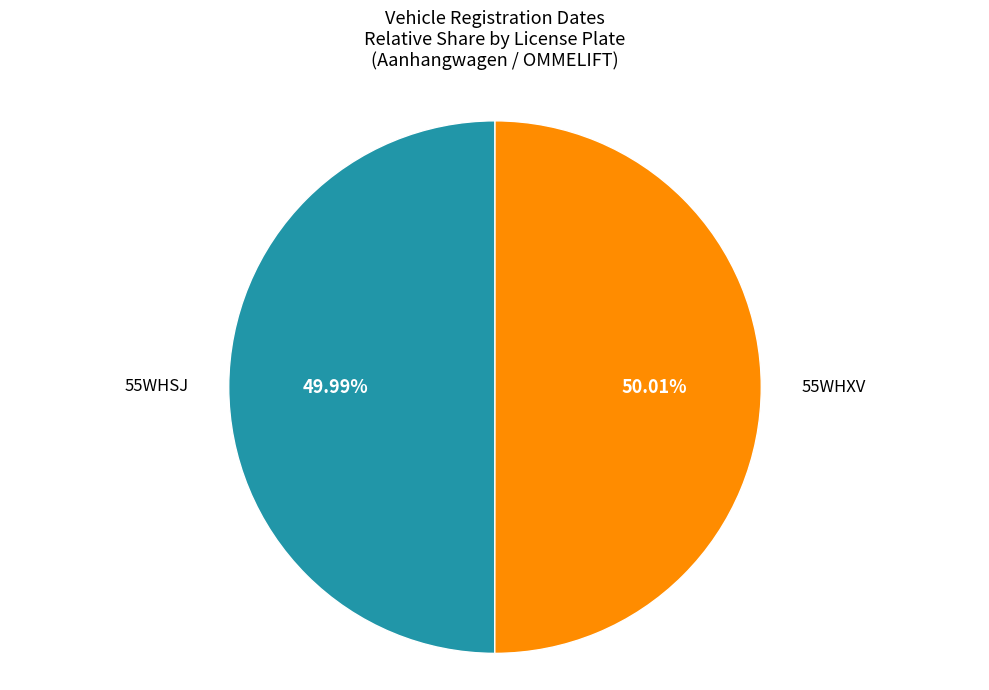

What is the ratio of the value at 55WHXV to the value at 55WHSJ?

1.0